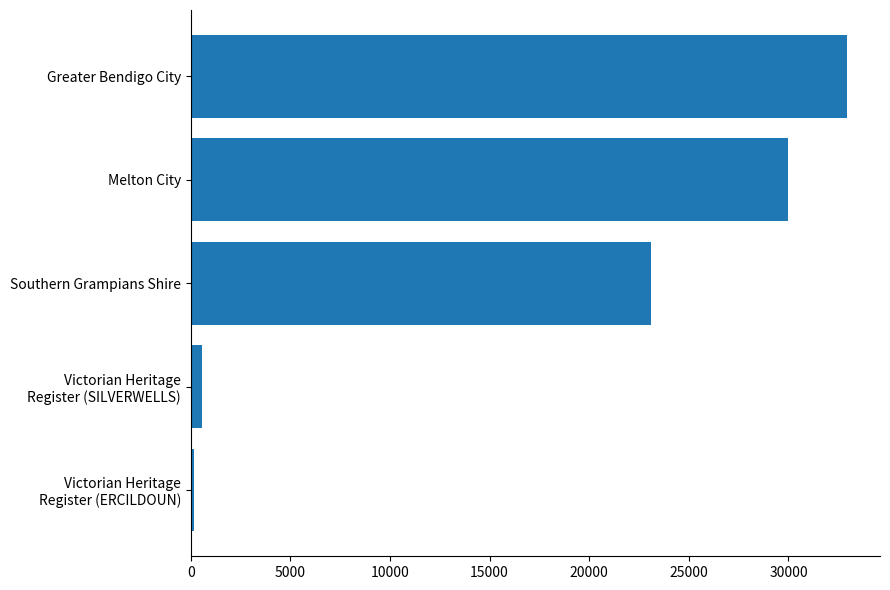

What is the difference between the second highest and second lowest values?

29451